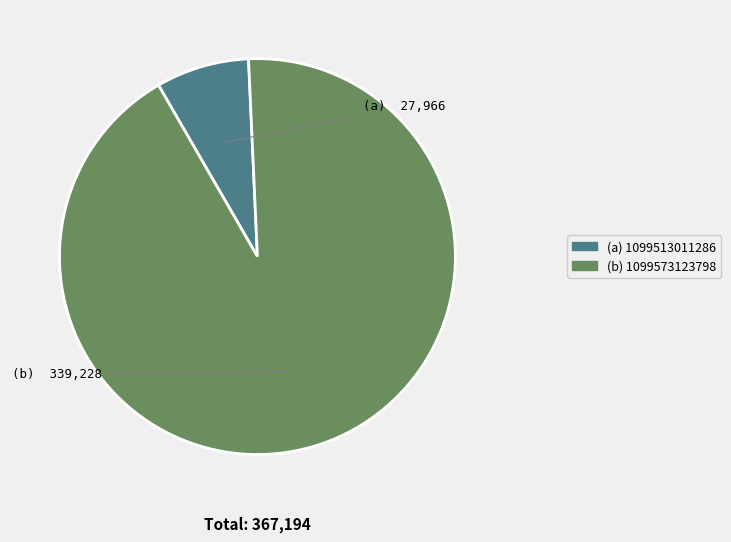

What is the largest slice in the pie chart?

(b) 1099573123798